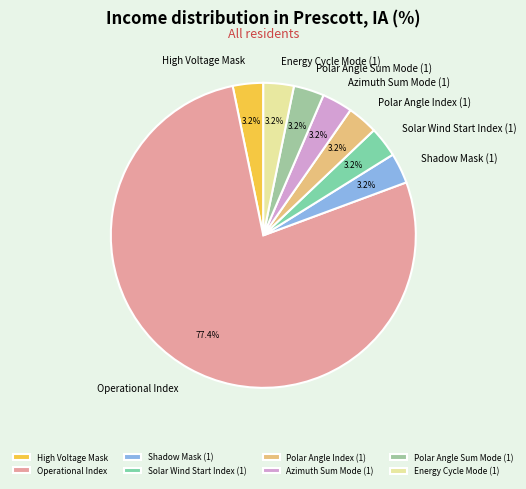

Which category accounts for the majority?

Operational Index